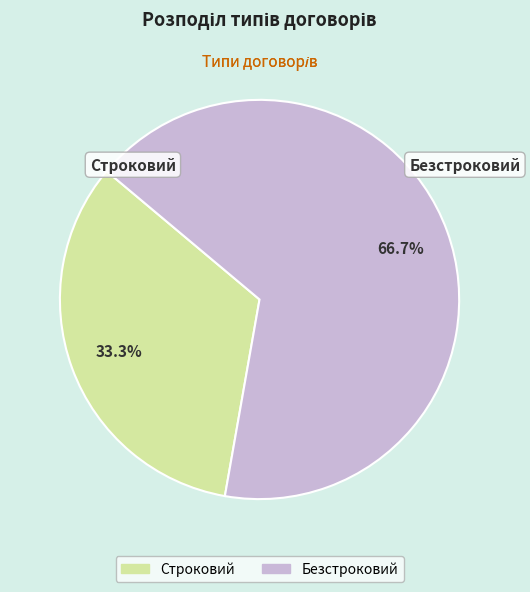

What is the smallest slice in the pie chart?

Строковий